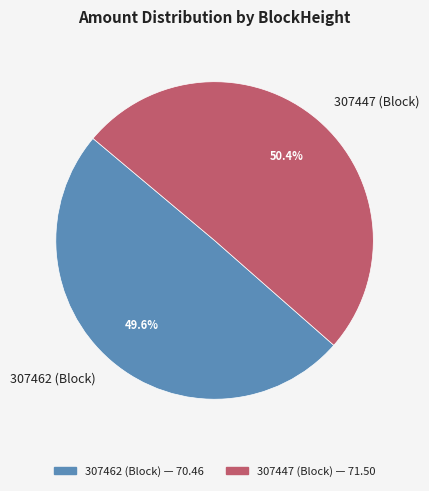

Does any single category account for the majority?

Yes